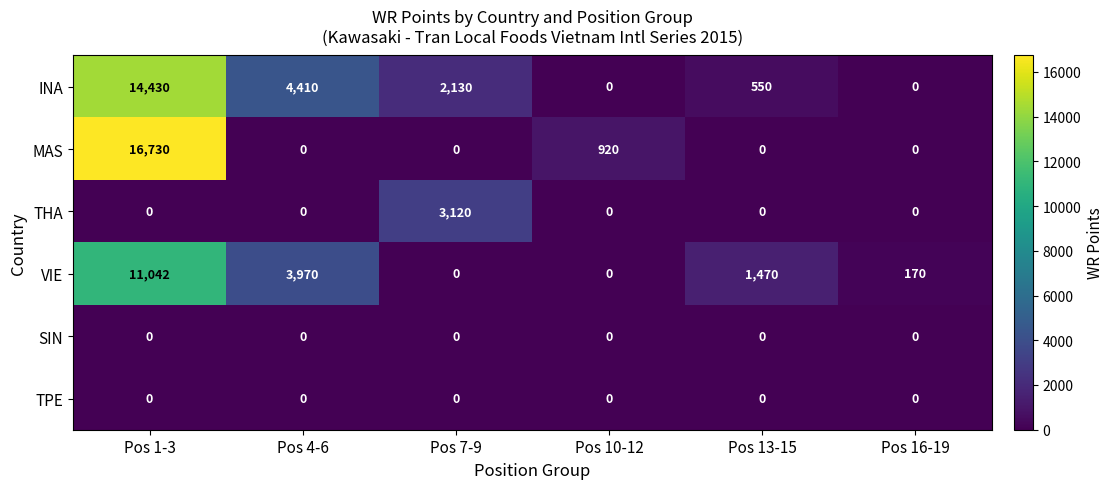

The MAS series shows 6000 at Pos 1-3. True or false?

False